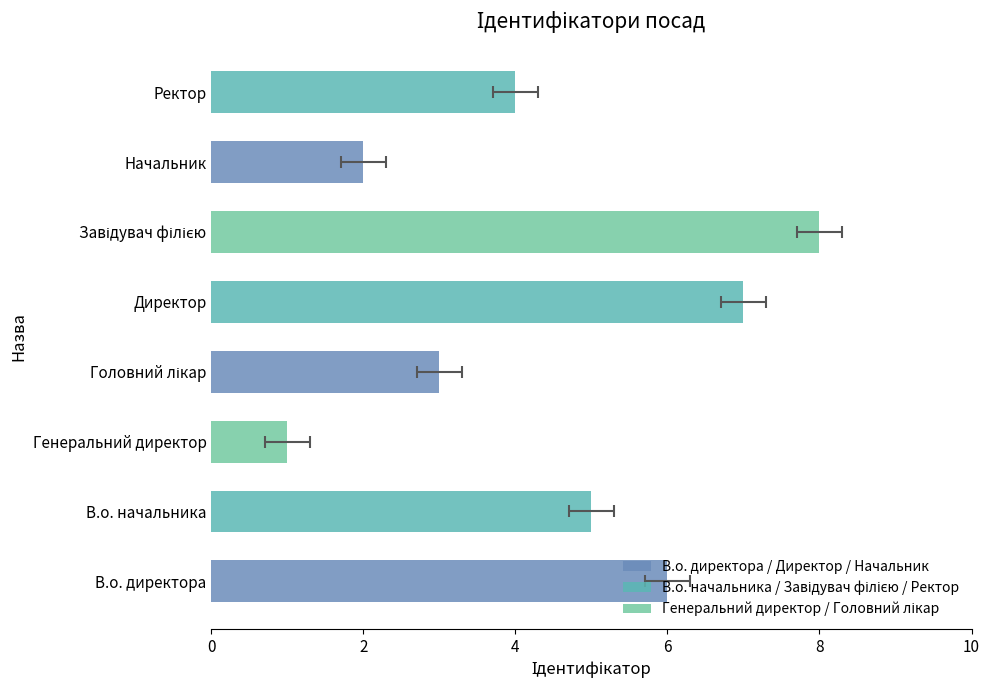

The value at Генеральний директор is 1. True or false?

False